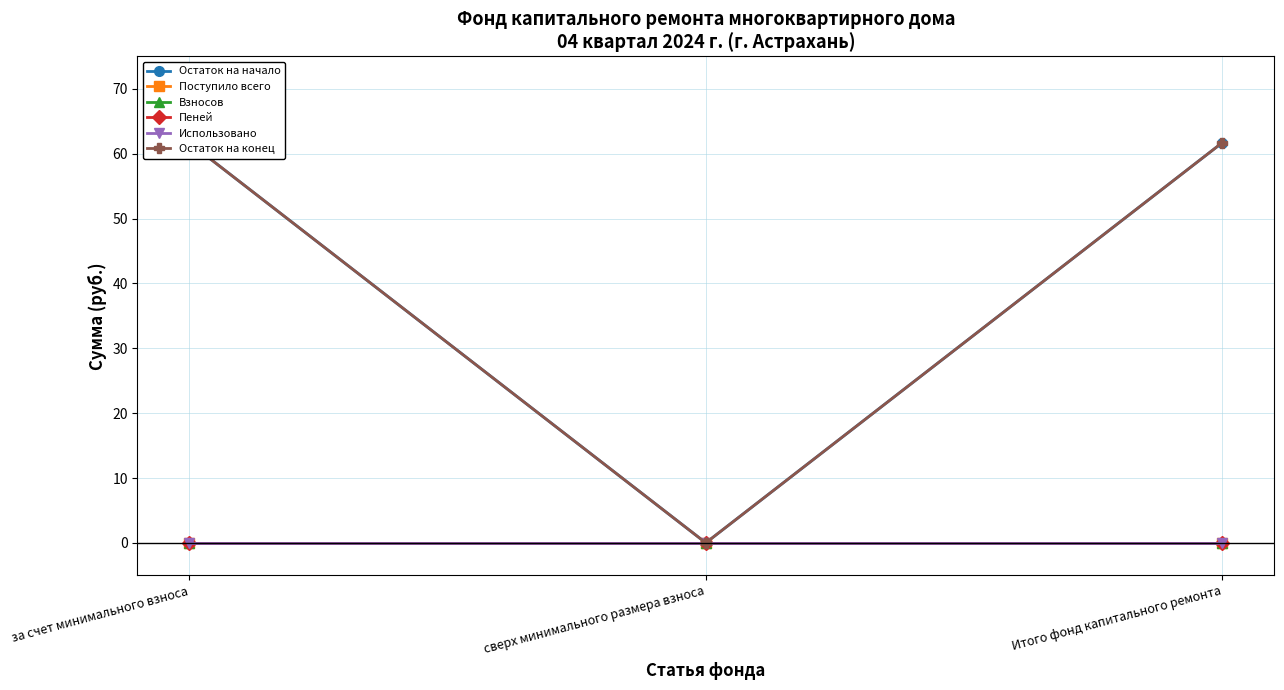

Is this an area chart (filled region under the line)?

No